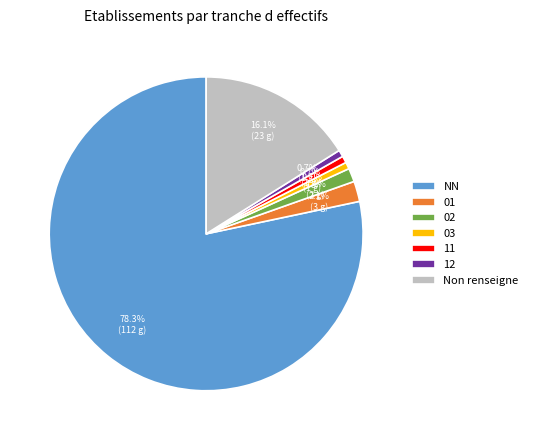

Is there any slice that represents more than half of the pie?

Yes